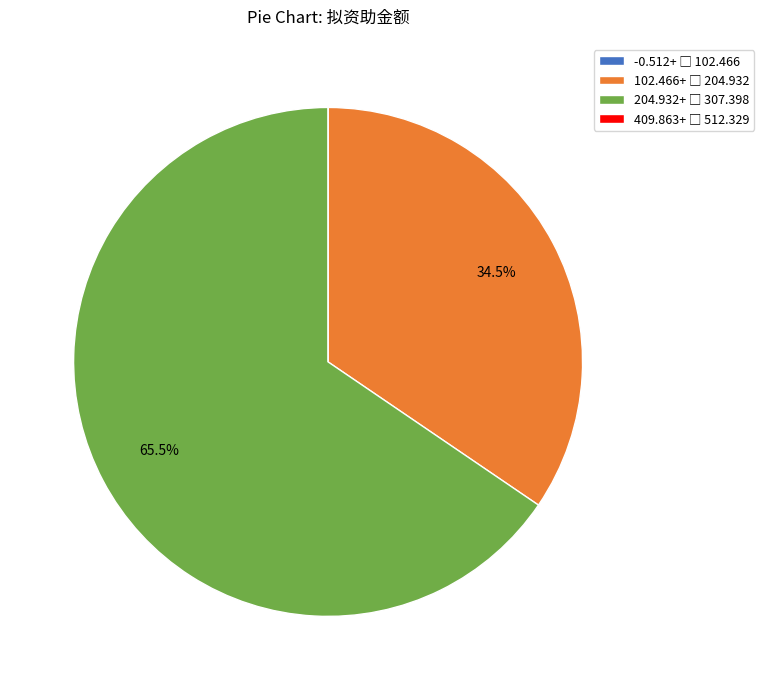

Does any single category account for the majority?

Yes